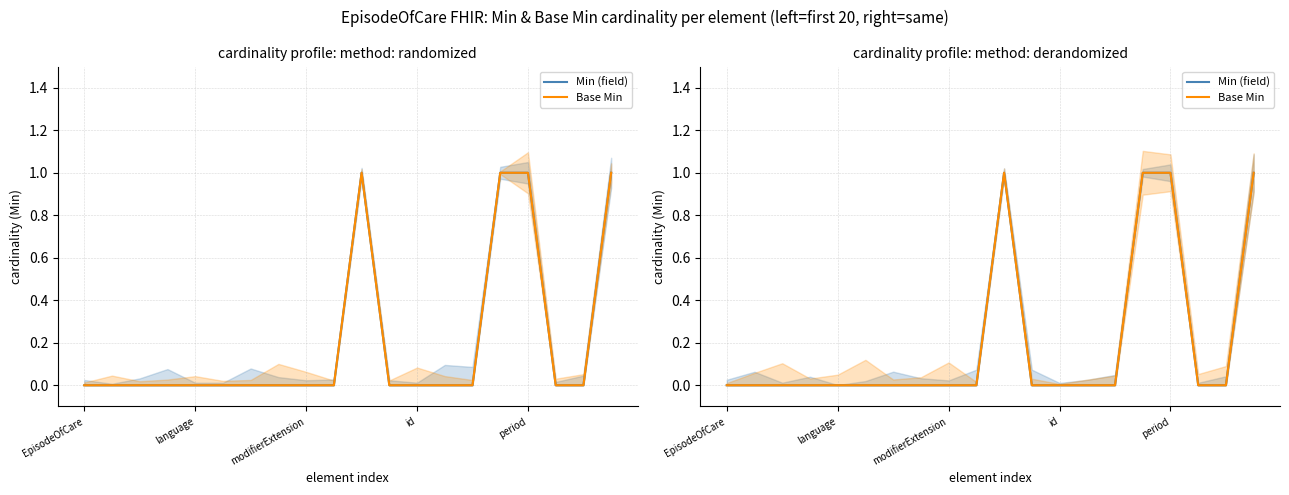

Where is the first local maximum for Base Min?

10